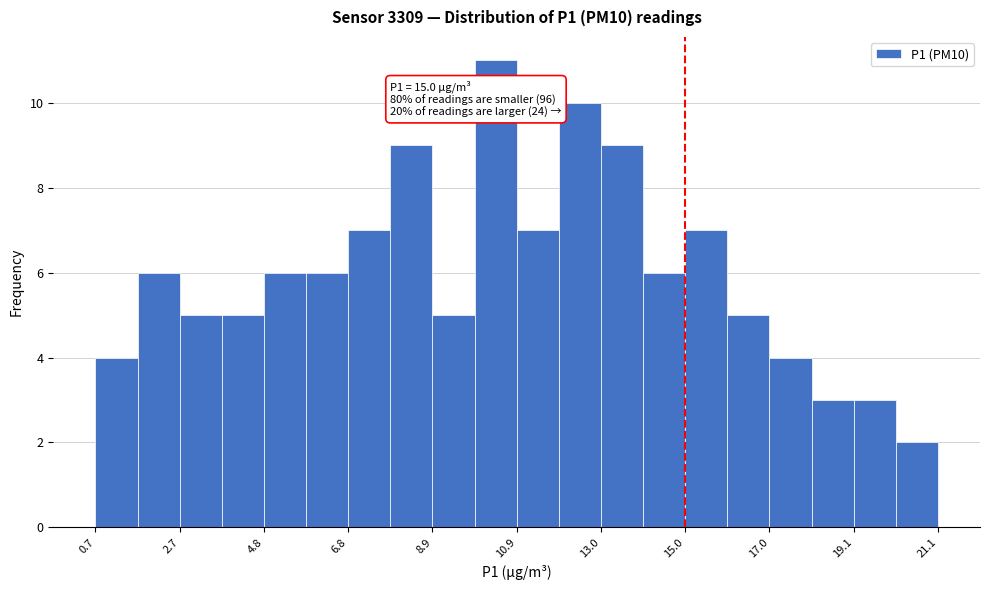

Read against the x-axis, roughly where is the centre of the tallest bar?

10.5